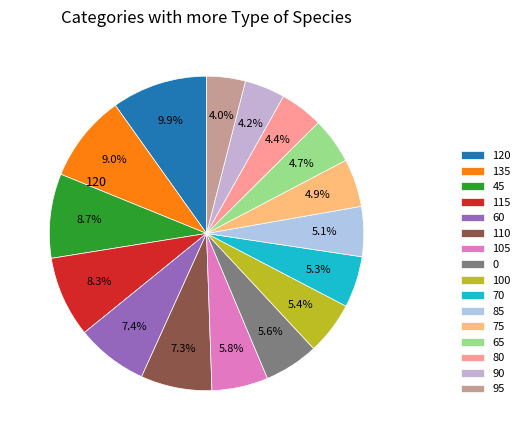

Which slice is the smallest?

95